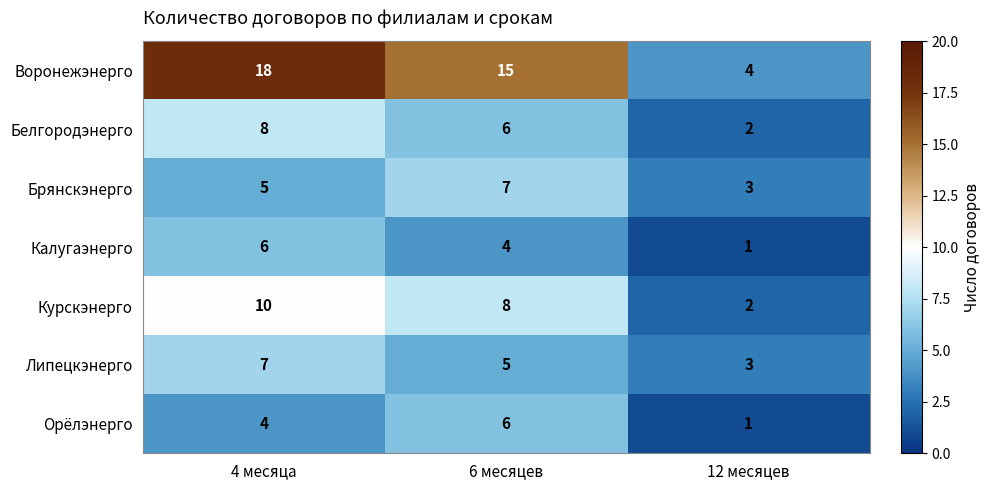

At which category does the chart reach its minimum across all series?

12 месяцев